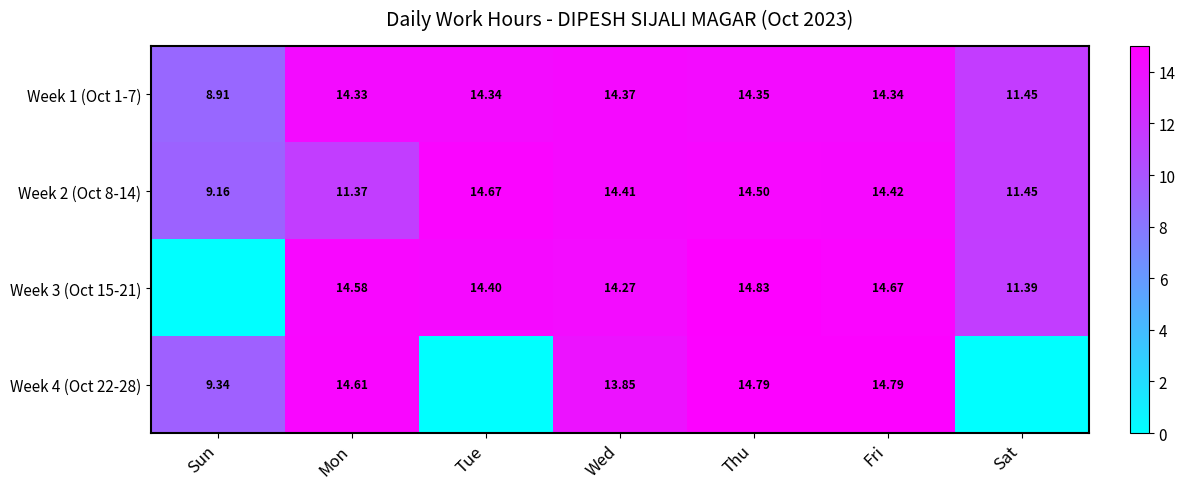

List the labels in order of Week 2 (Oct 8-14) value, largest first.

Tue, Thu, Fri, Wed, Sat, Mon, Sun